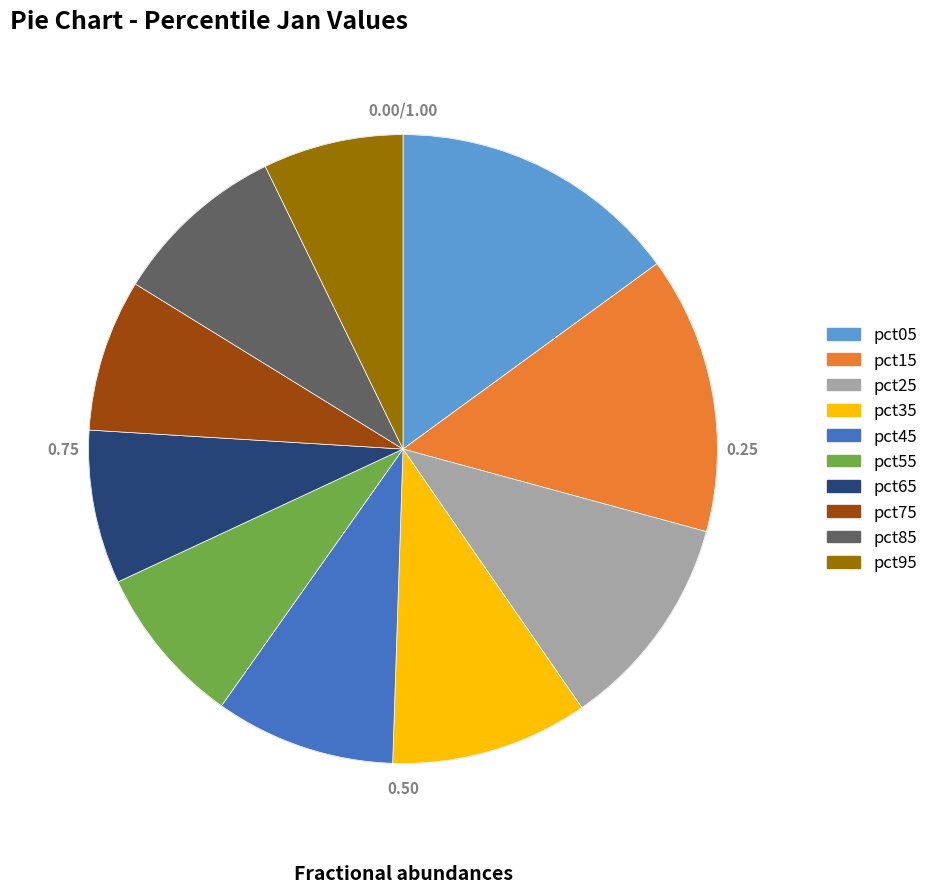

Which category has the biggest portion of the pie?

pct05